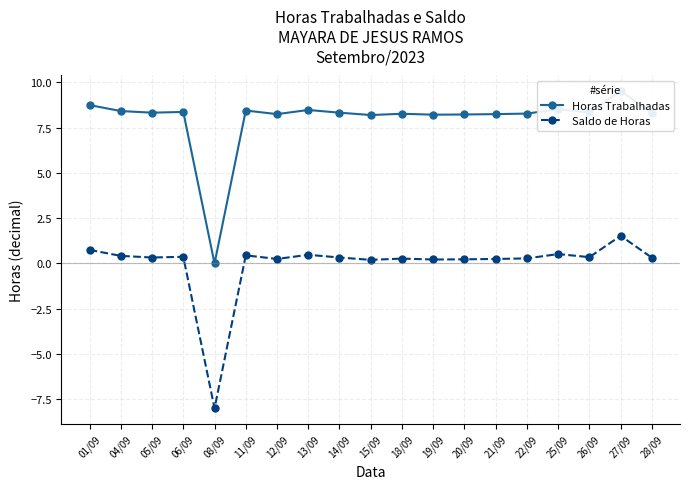

Which series has the largest range (max minus min)?

Horas Trabalhadas